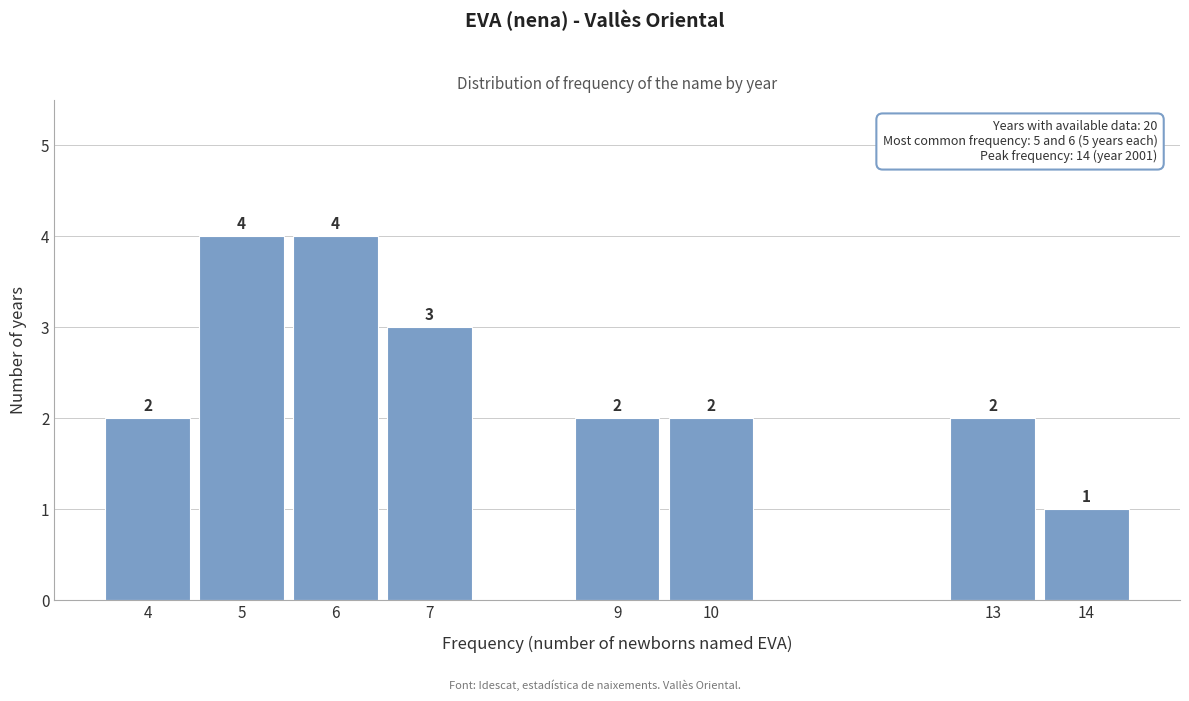

Reading left to right, extract all data points from this chart.

2	4	4	3	2	2	2	1